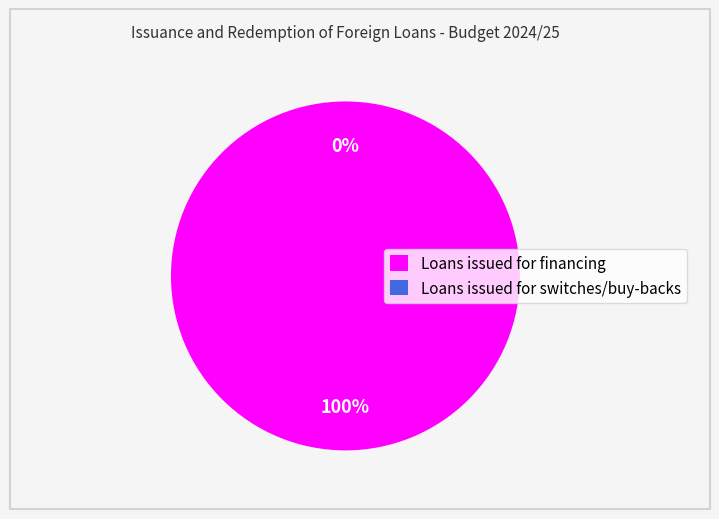

Which category has the smallest portion of the pie?

Loans issued for switches/buy-backs